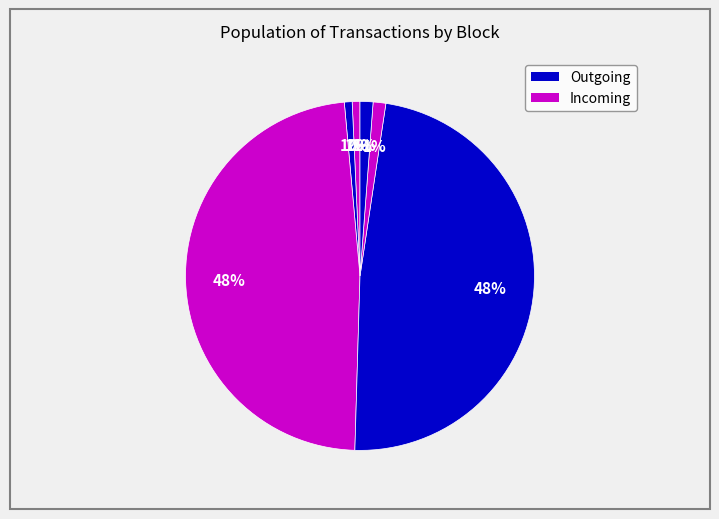

Which category has the smallest portion of the pie?

128694